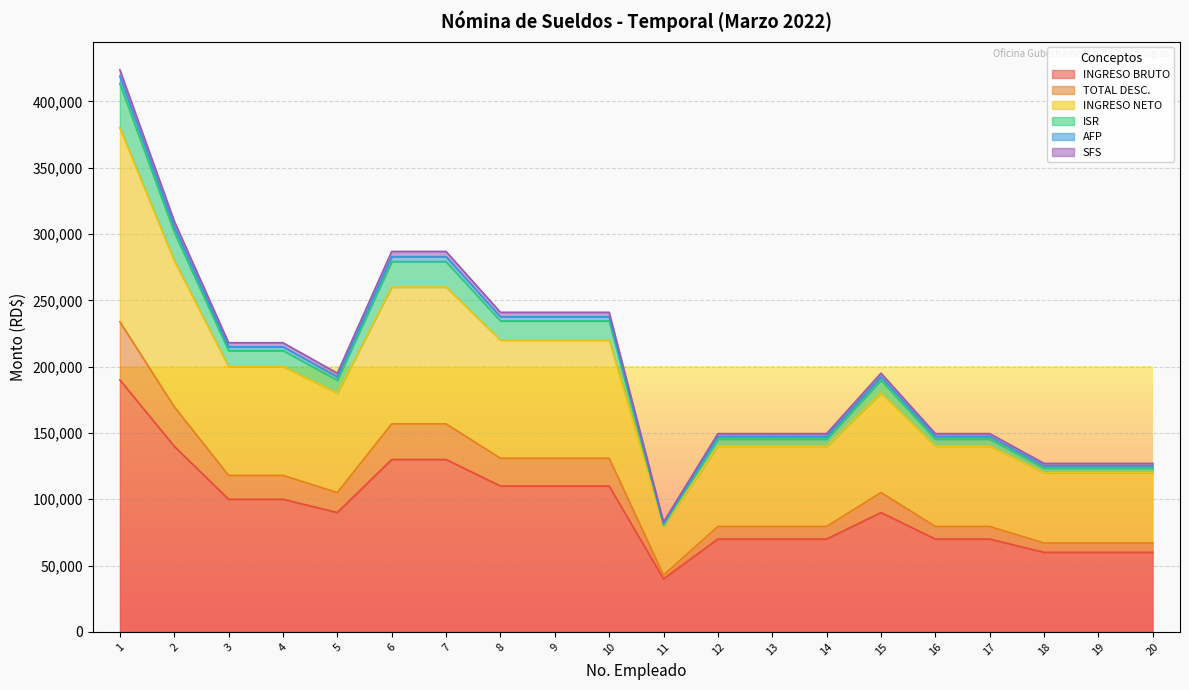

Count the number of categories in the chart.

20